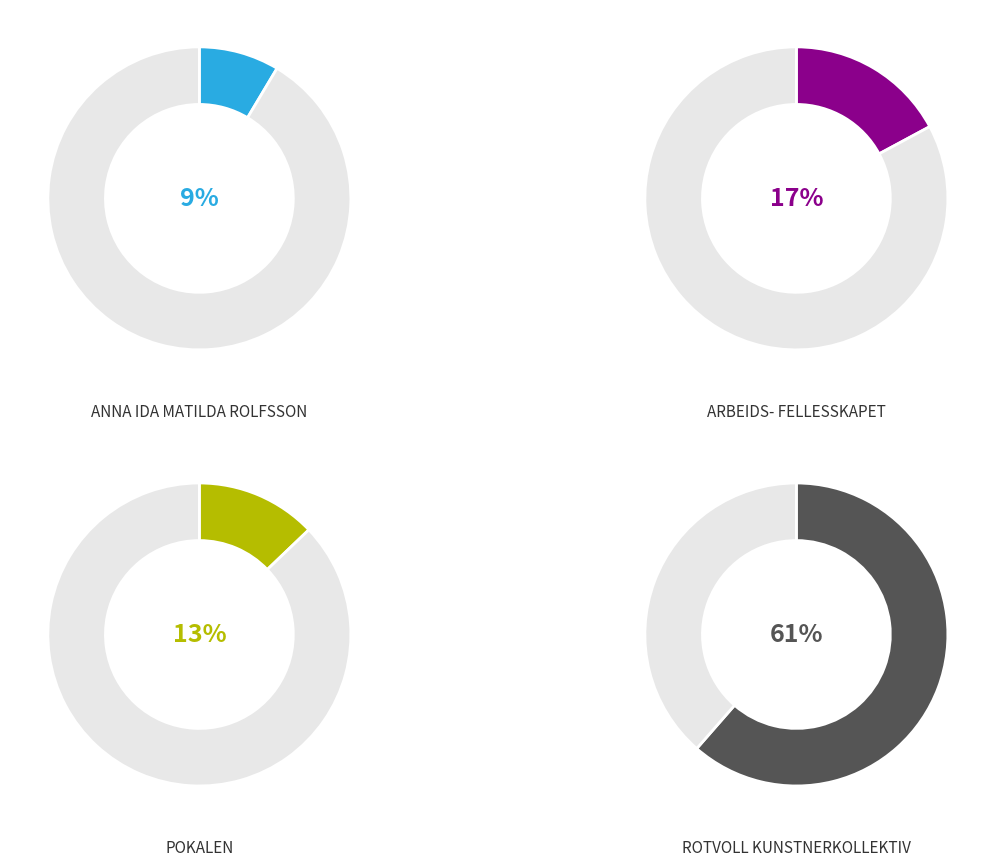

Which slice is the smallest?

ANNA IDA MATILDA ROLFSSON